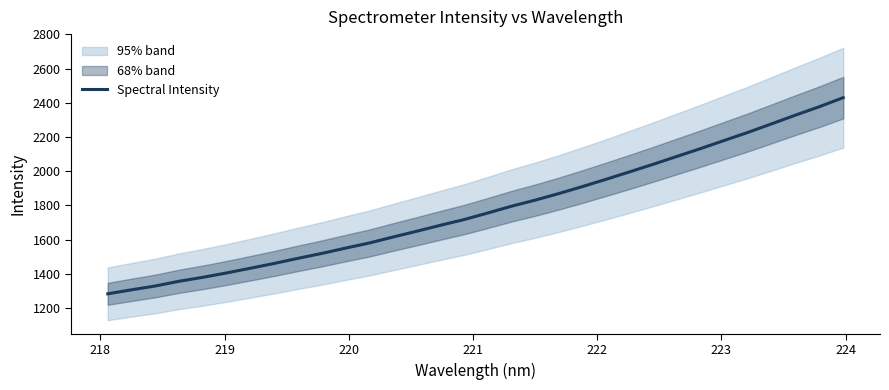

Reading right to left, what are all the values shown in this chart?

2429.9	2377.5	2328.6	2278.0	2228.0	2180.8	2133.2	2087.5	2041.4	1996.9	1953.1	1910.5	1869.5	1831.0	1795.4	1755.8	1717.4	1683.9	1649.1	1615.2	1580.4	1550.5	1519.5	1491.0	1461.2	1433.2	1405.8	1380.3	1357.2	1329.7	1307.3	1284.0